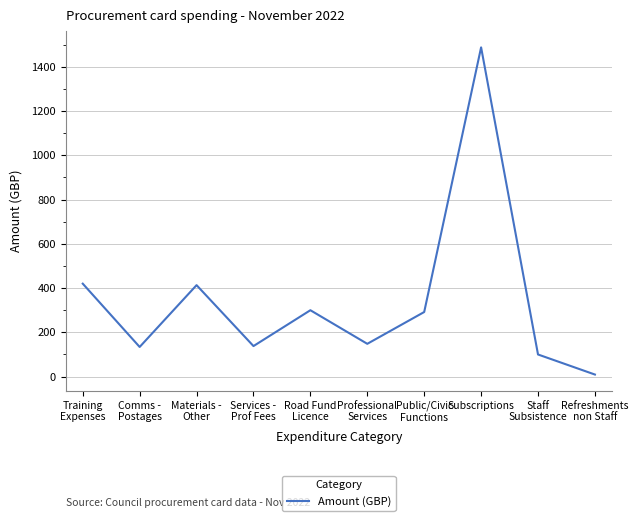

What is the sum of all values?

3442.5